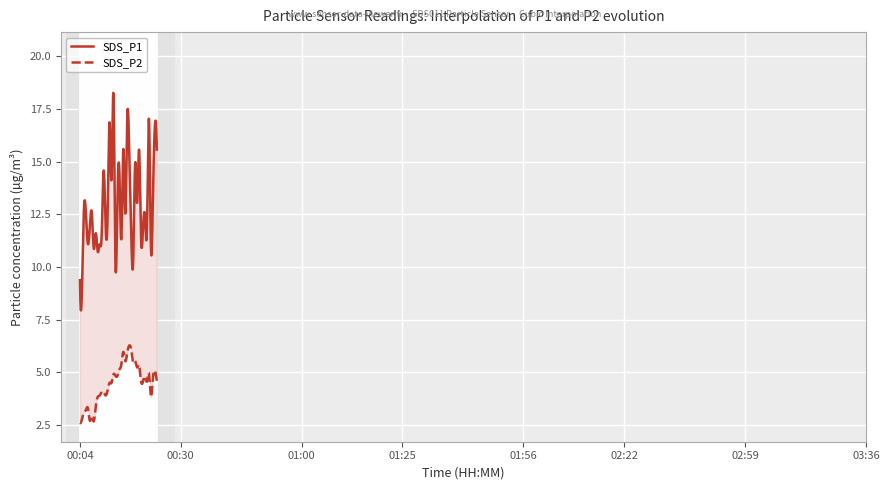

What is the difference between the second highest and second lowest values in the SDS_P2 series?

3.4